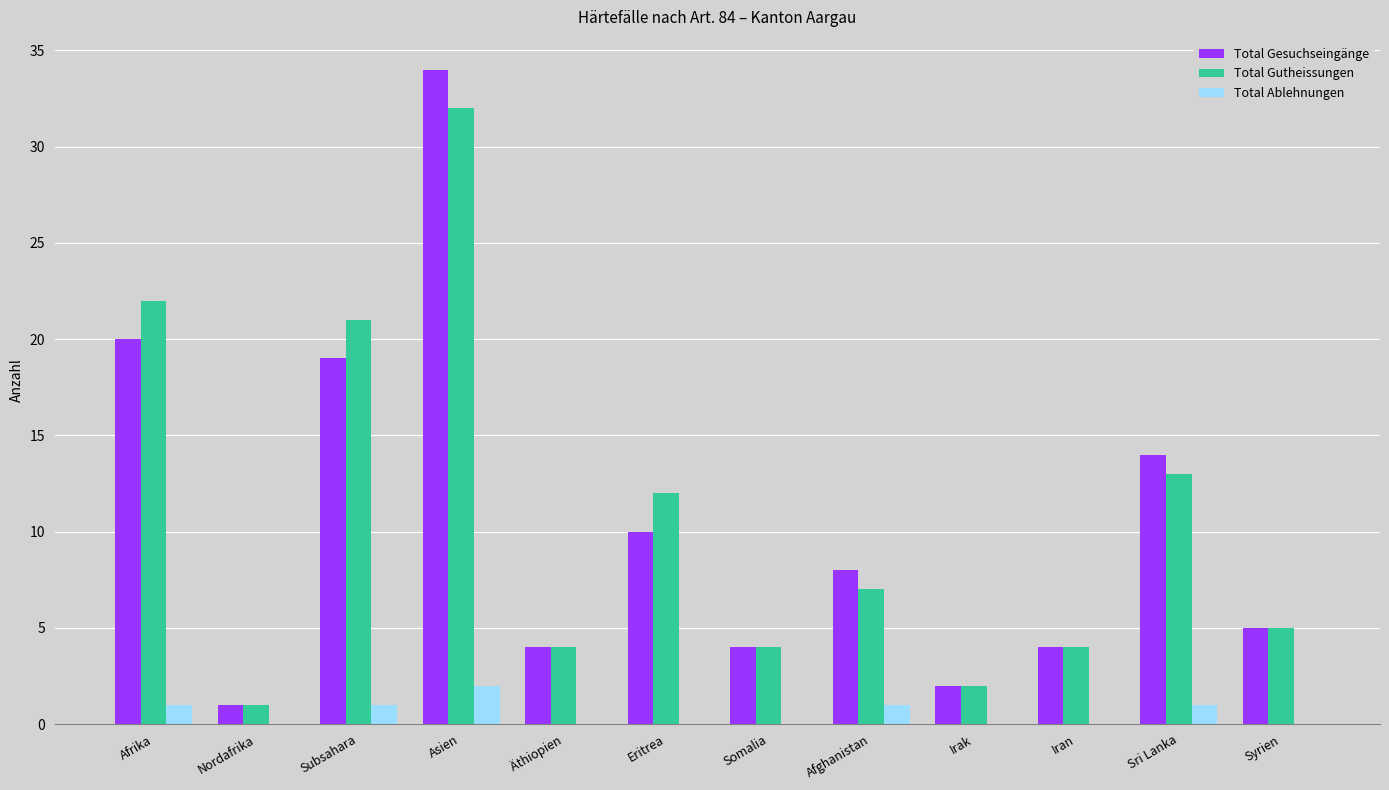

Where is Total Gesuchseingänge nearest to the value 17?

Subsahara